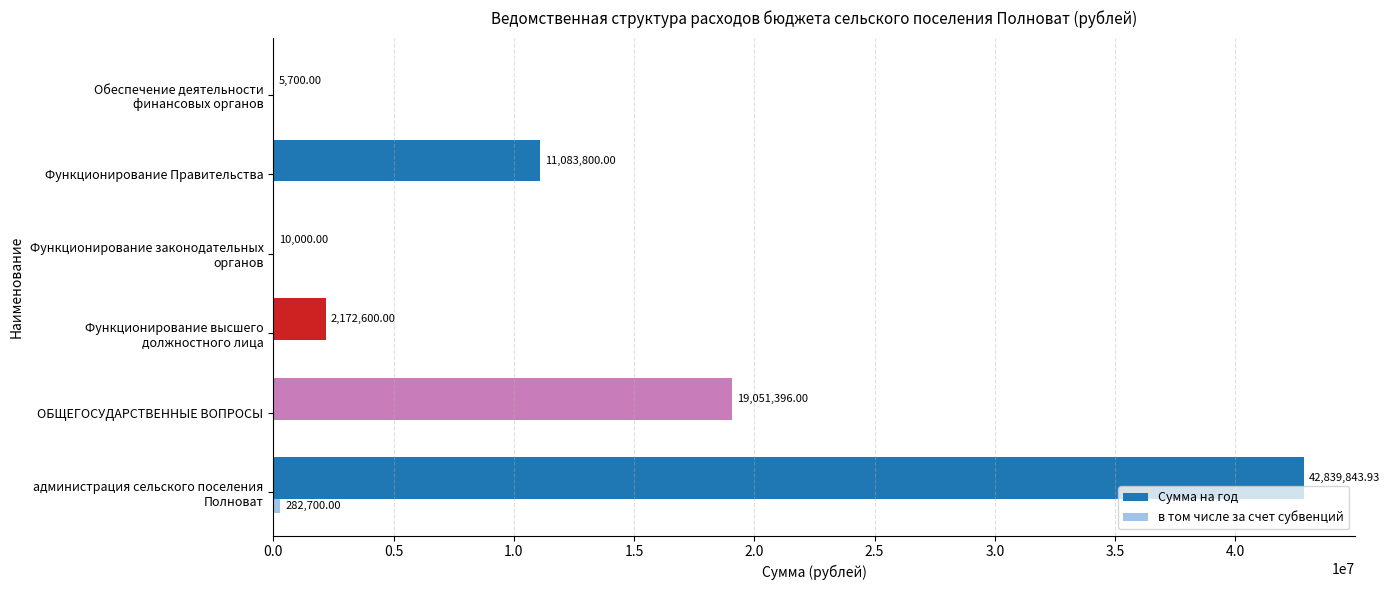

What is the total value across all series at ОБЩЕГОСУДАРСТВЕННЫЕ ВОПРОСЫ?

19051396.0